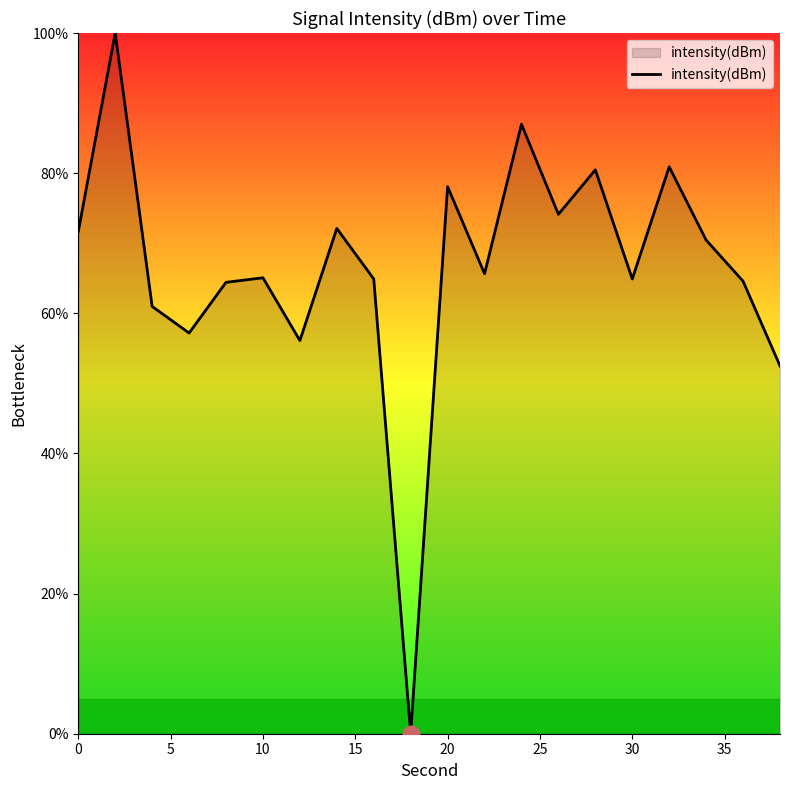

What is the maximum value shown in the chart?

100.0